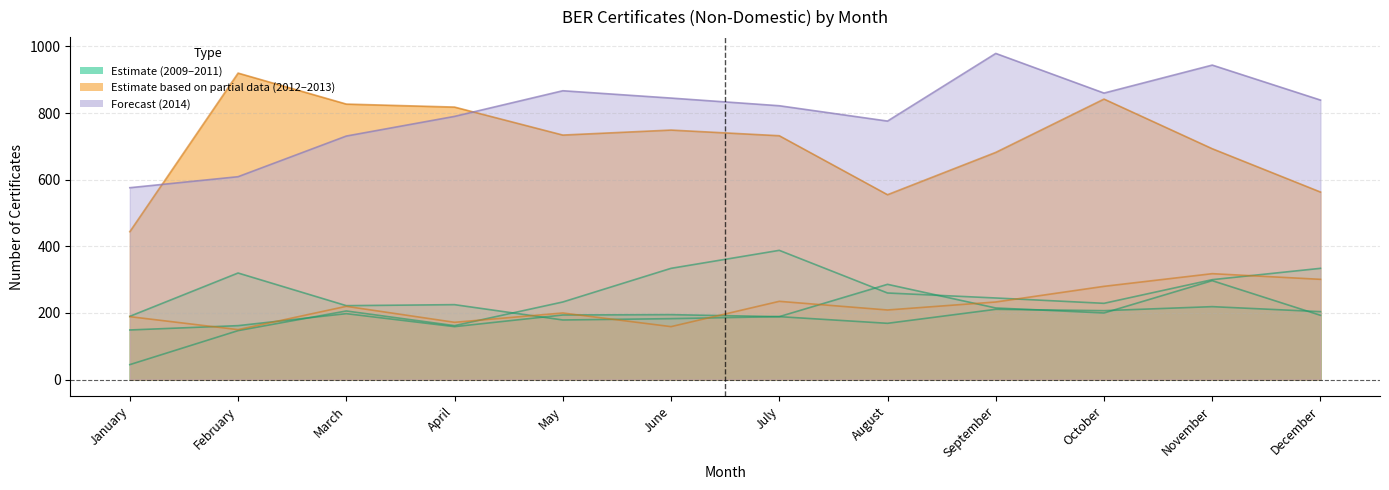

At June, list the series in order from largest to smallest.

2014, 2013, 2009, 2011, 2010, 2012